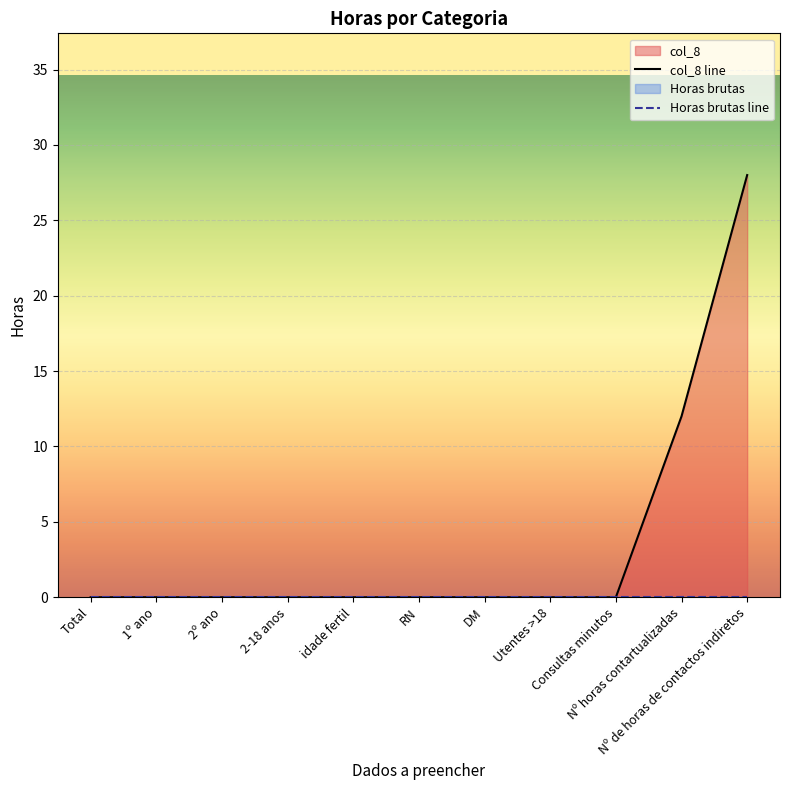

True or false: col_8 line has more than 2 interior local peaks.

False